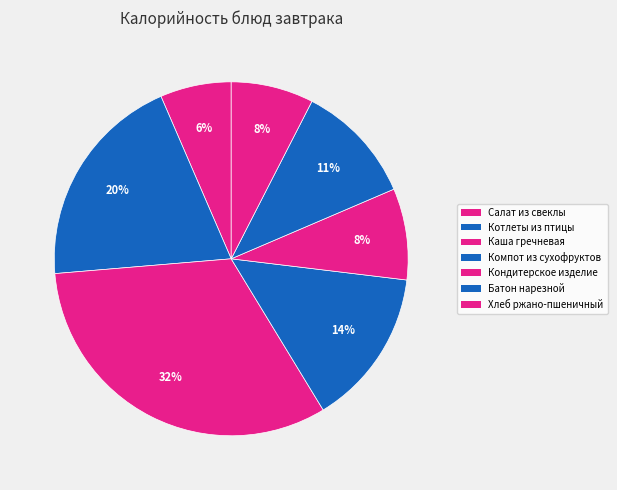

Count the number of slices in the pie.

7